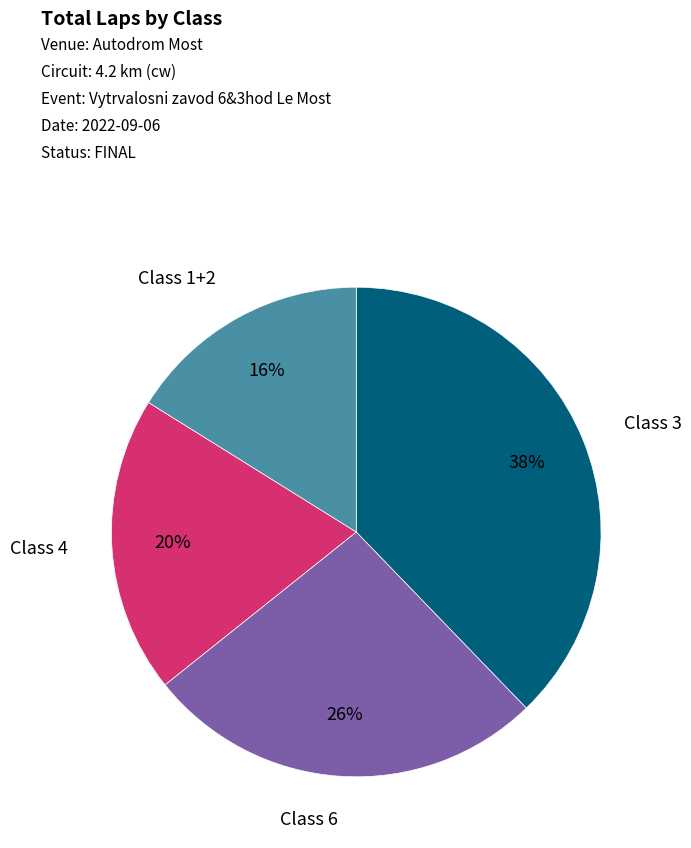

To the nearest percent, what is the difference between the largest and smallest slice percentages?

22%